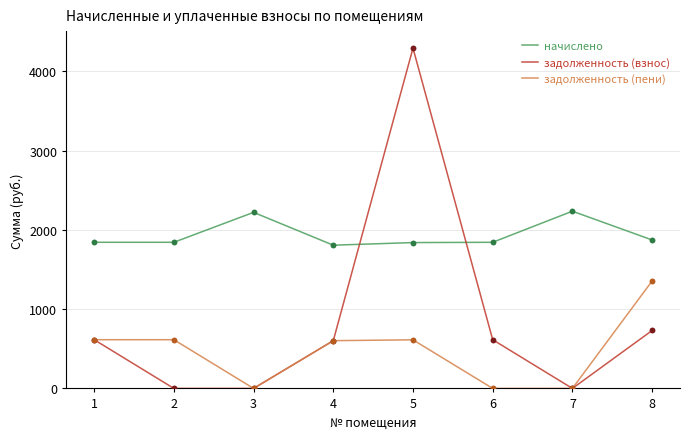

Which series changed the most between 3 and 5?

задолженность (взнос)